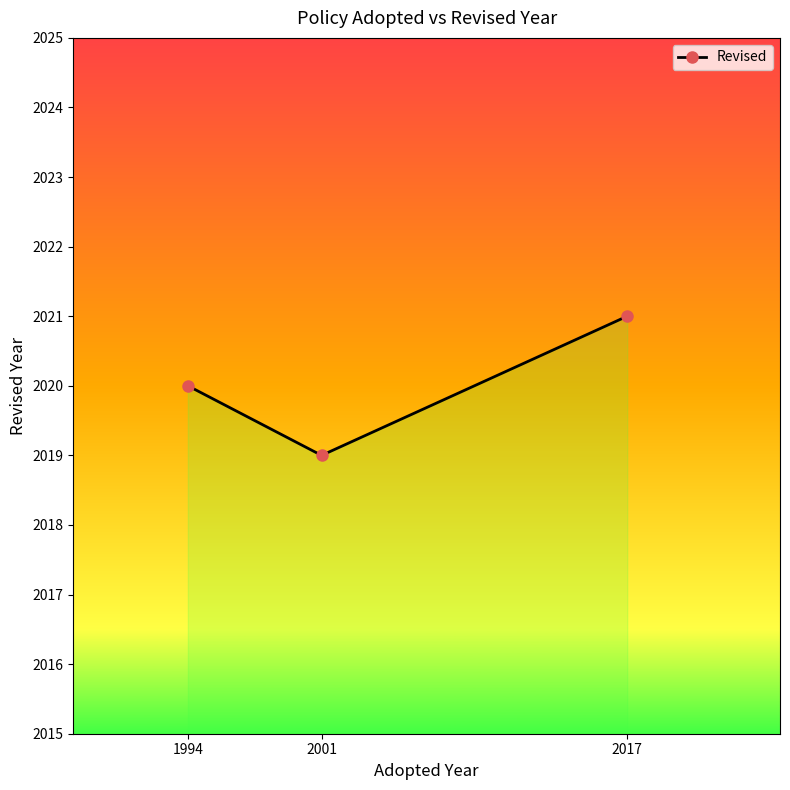

What is the change in value from 2001 to 2017?

+2